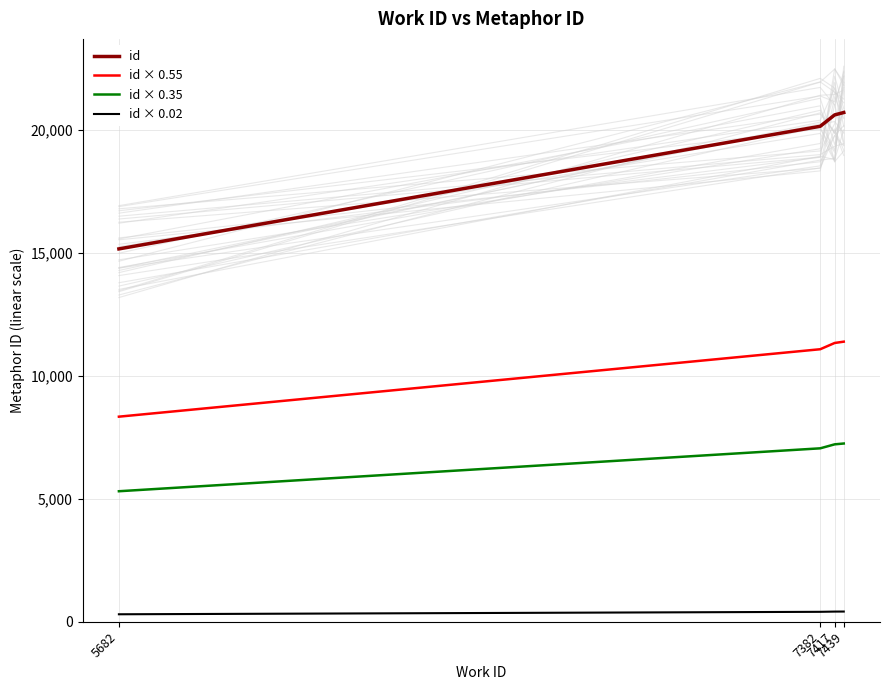

Which series has the widest spread of values?

id